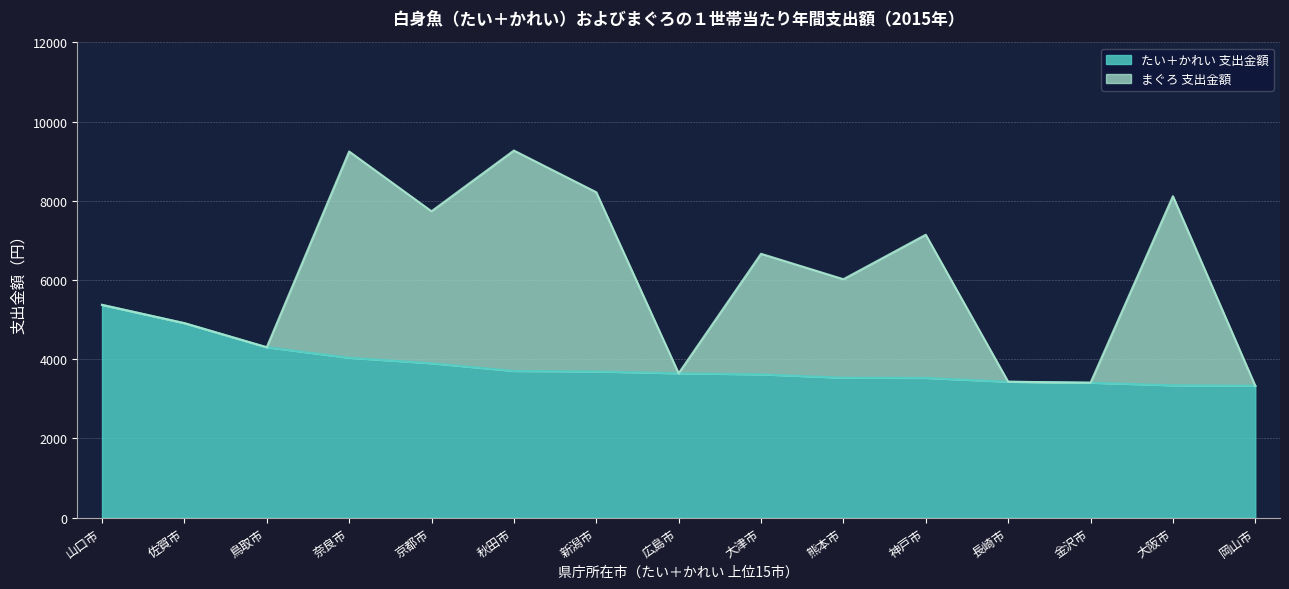

At which category does the chart reach its minimum across all series?

岡山市